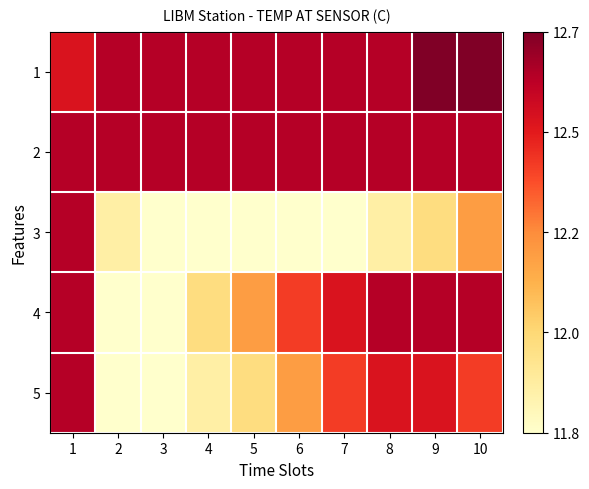

Which series has the largest range (max minus min)?

3